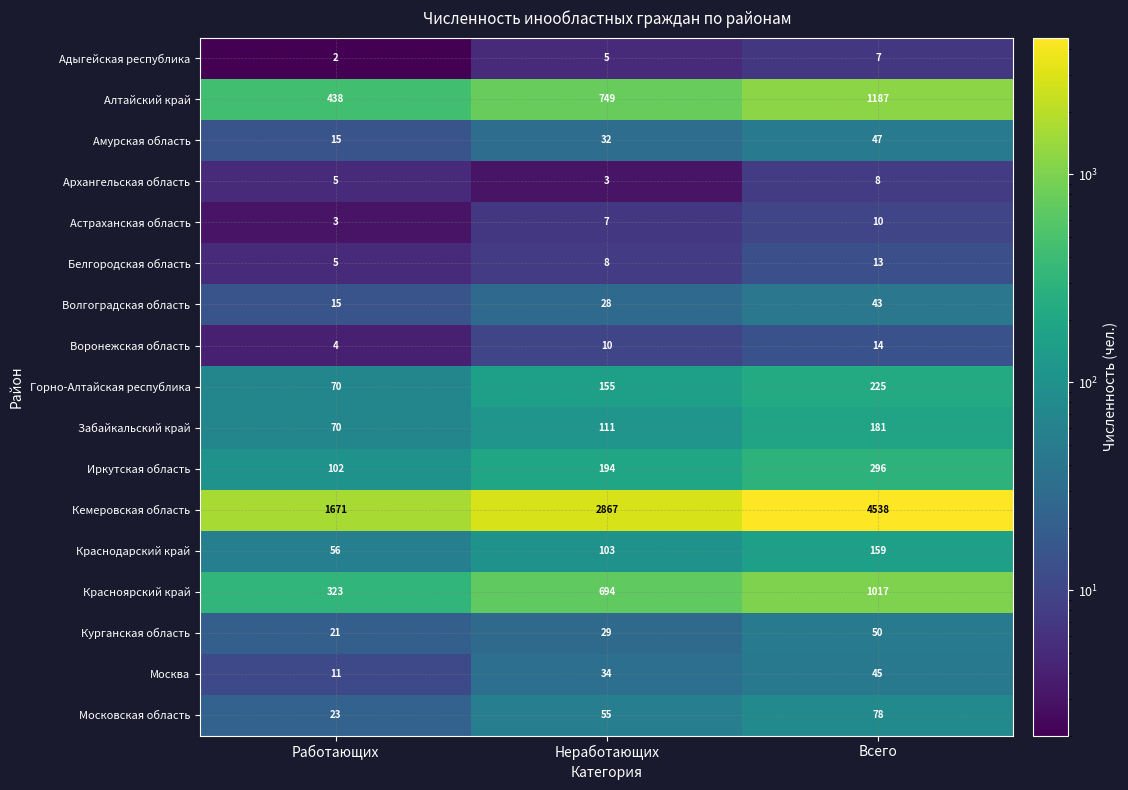

Which category has the highest value in the Иркутская область series?

Всего